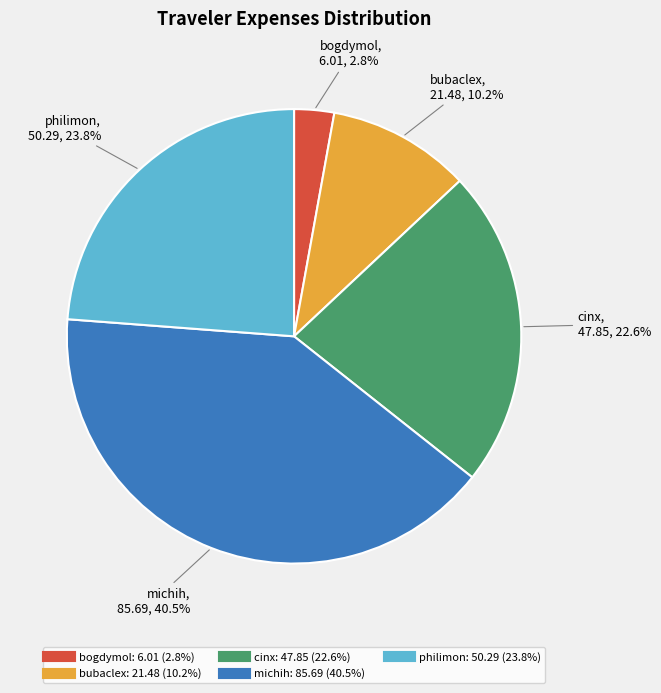

How many segments does this pie chart have?

5